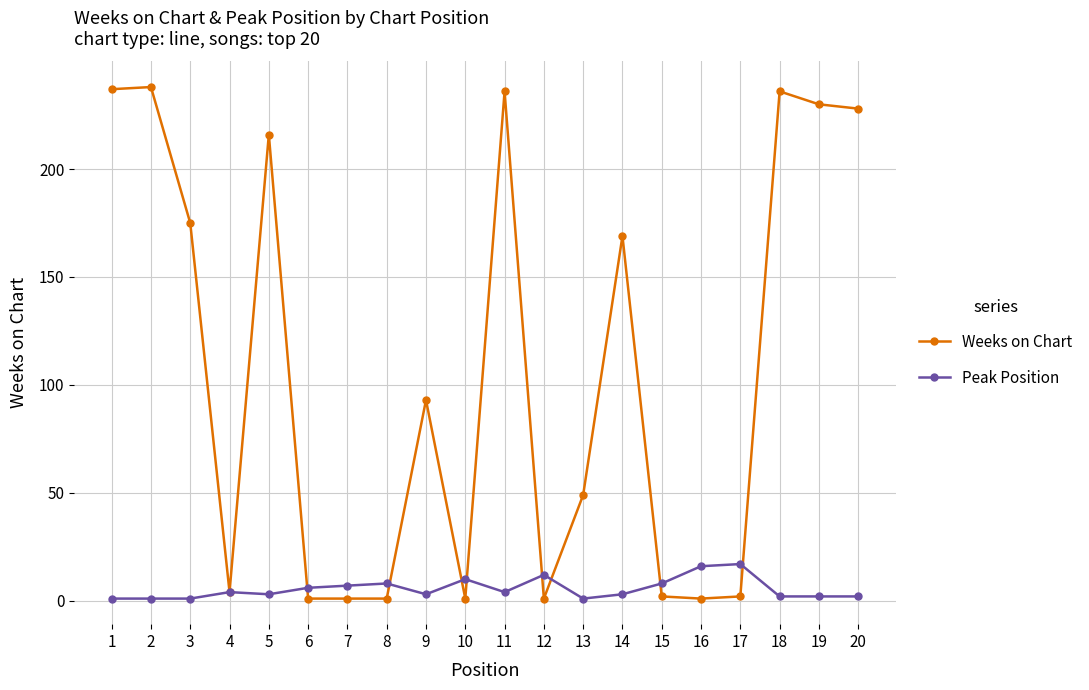

What is the greatest value displayed?

238